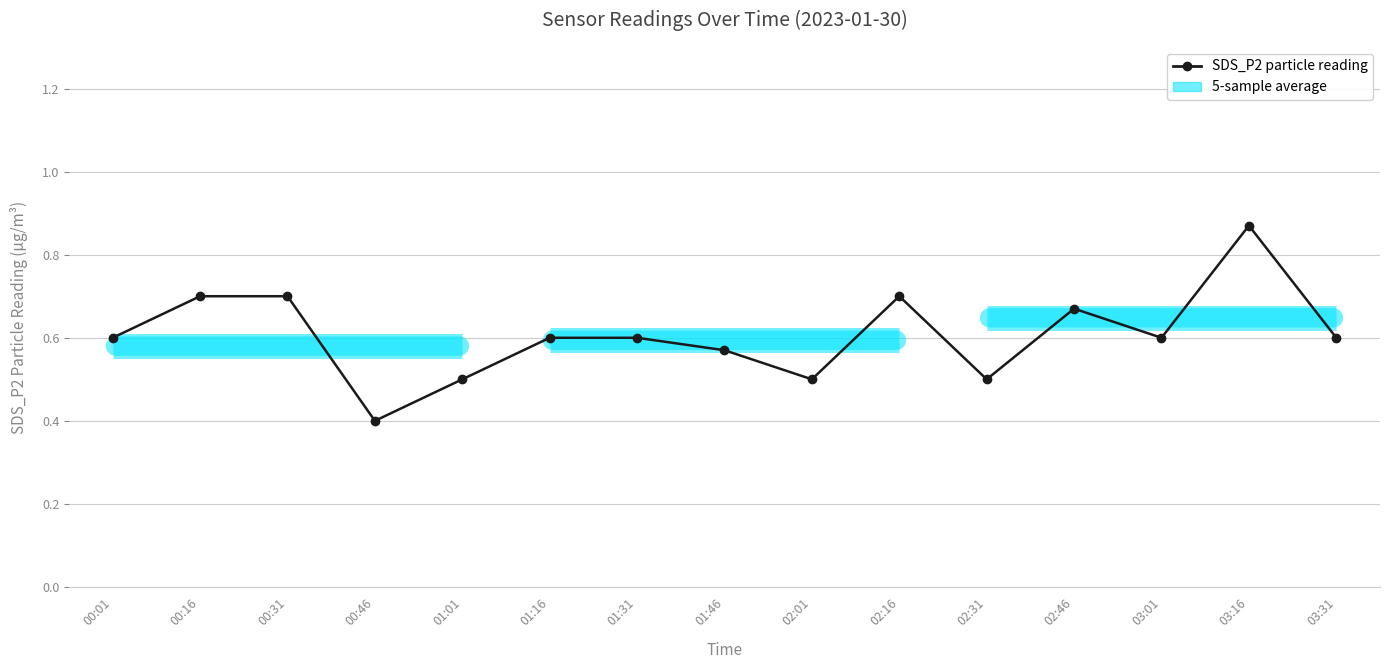

Rank the categories by value from highest to lowest.

03:16, 00:16, 00:31, 02:16, 02:46, 00:01, 01:16, 01:31, 03:01, 03:31, 01:46, 01:01, 02:01, 02:31, 00:46